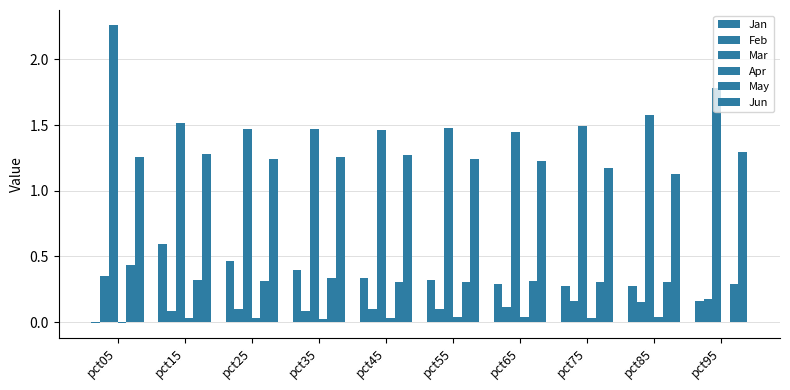

Does the chart contain stacked bars?

No